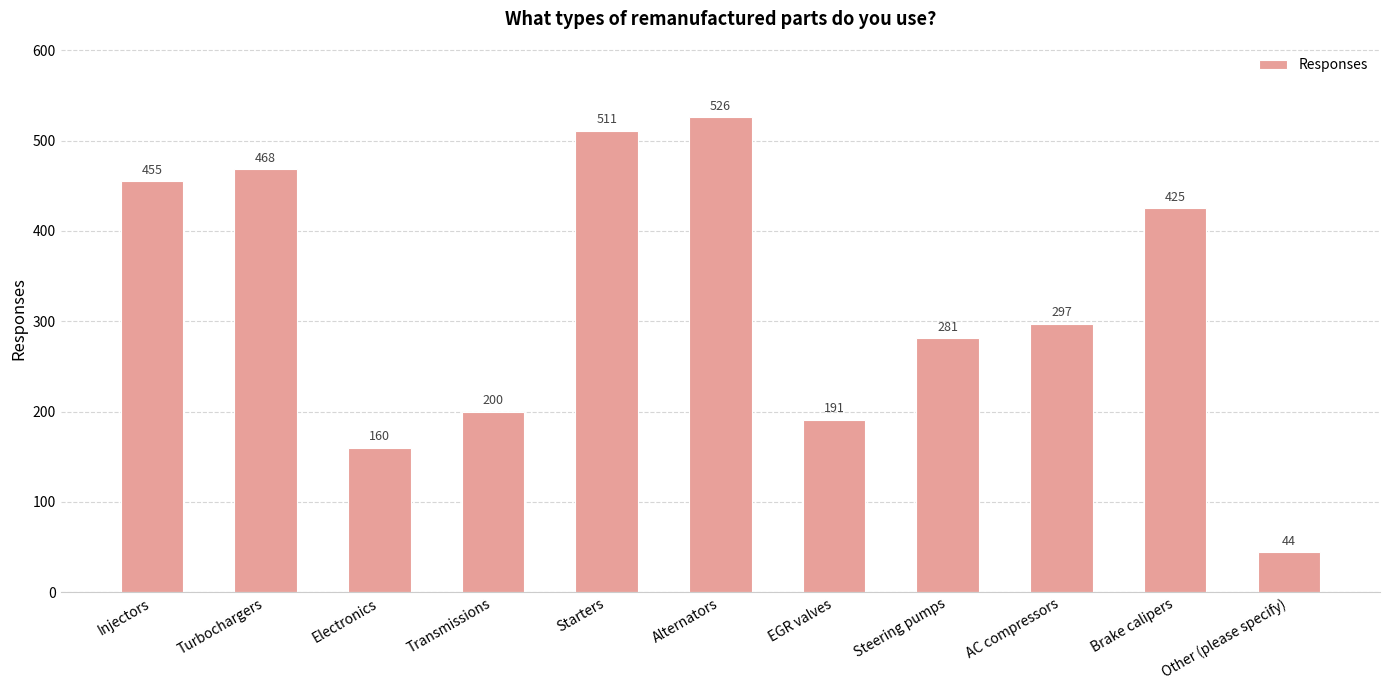

What is the change in value from Transmissions to Brake calipers?

+225